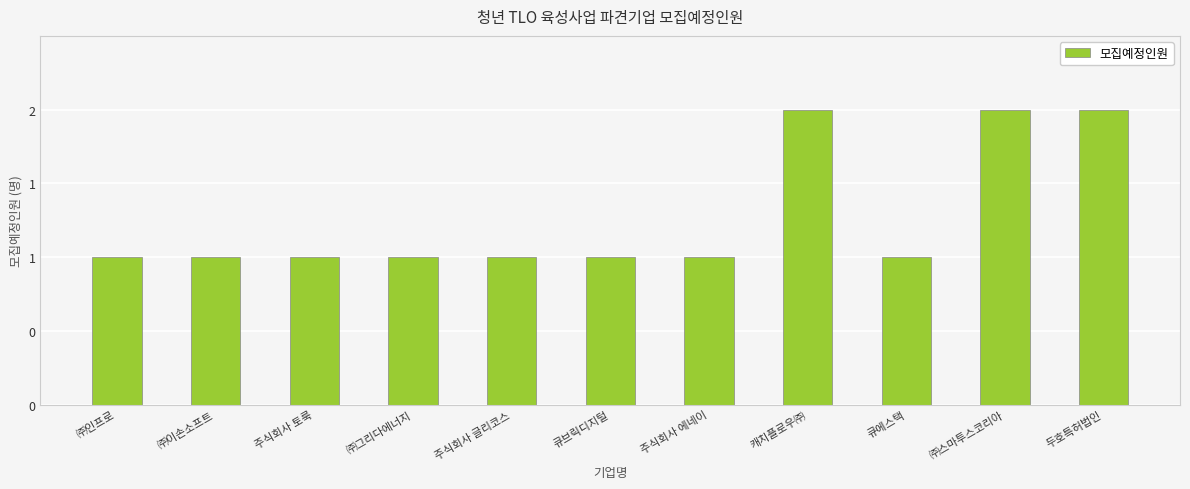

At which label is the value closest to 1?

㈜인프로